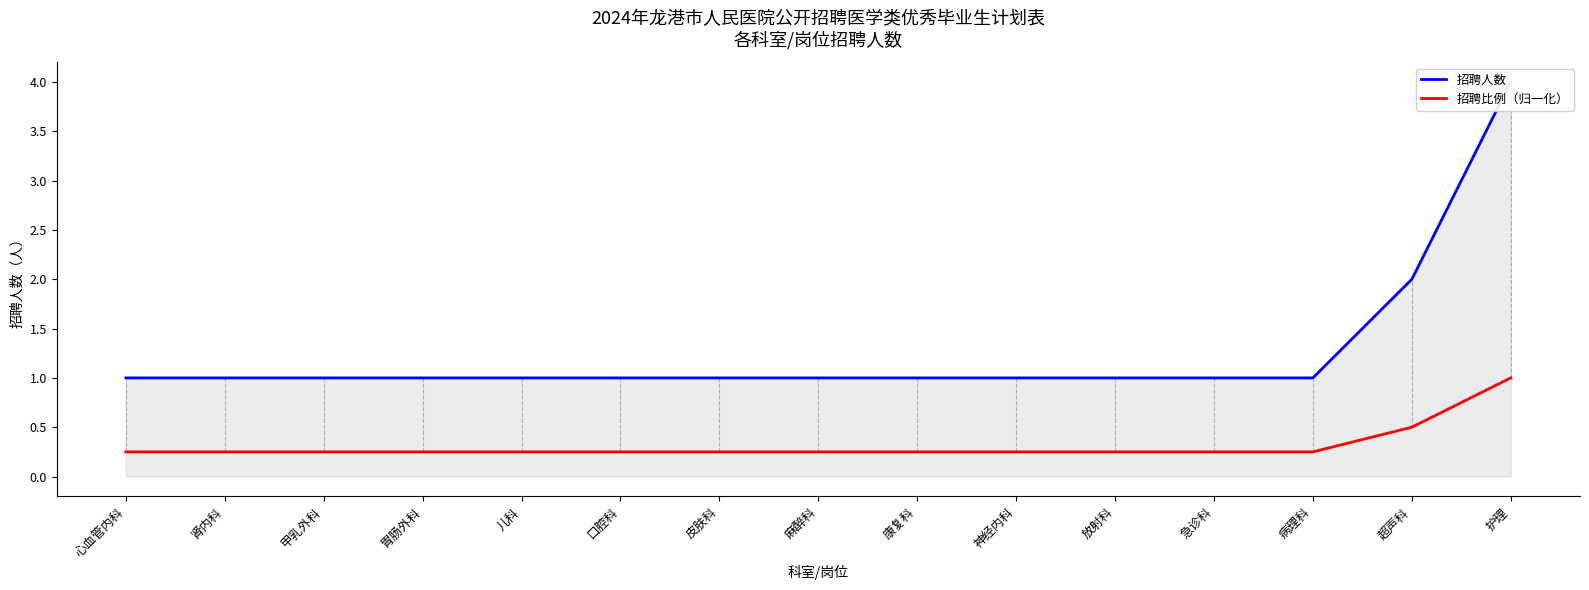

At which category does the chart reach its peak across all series?

护理